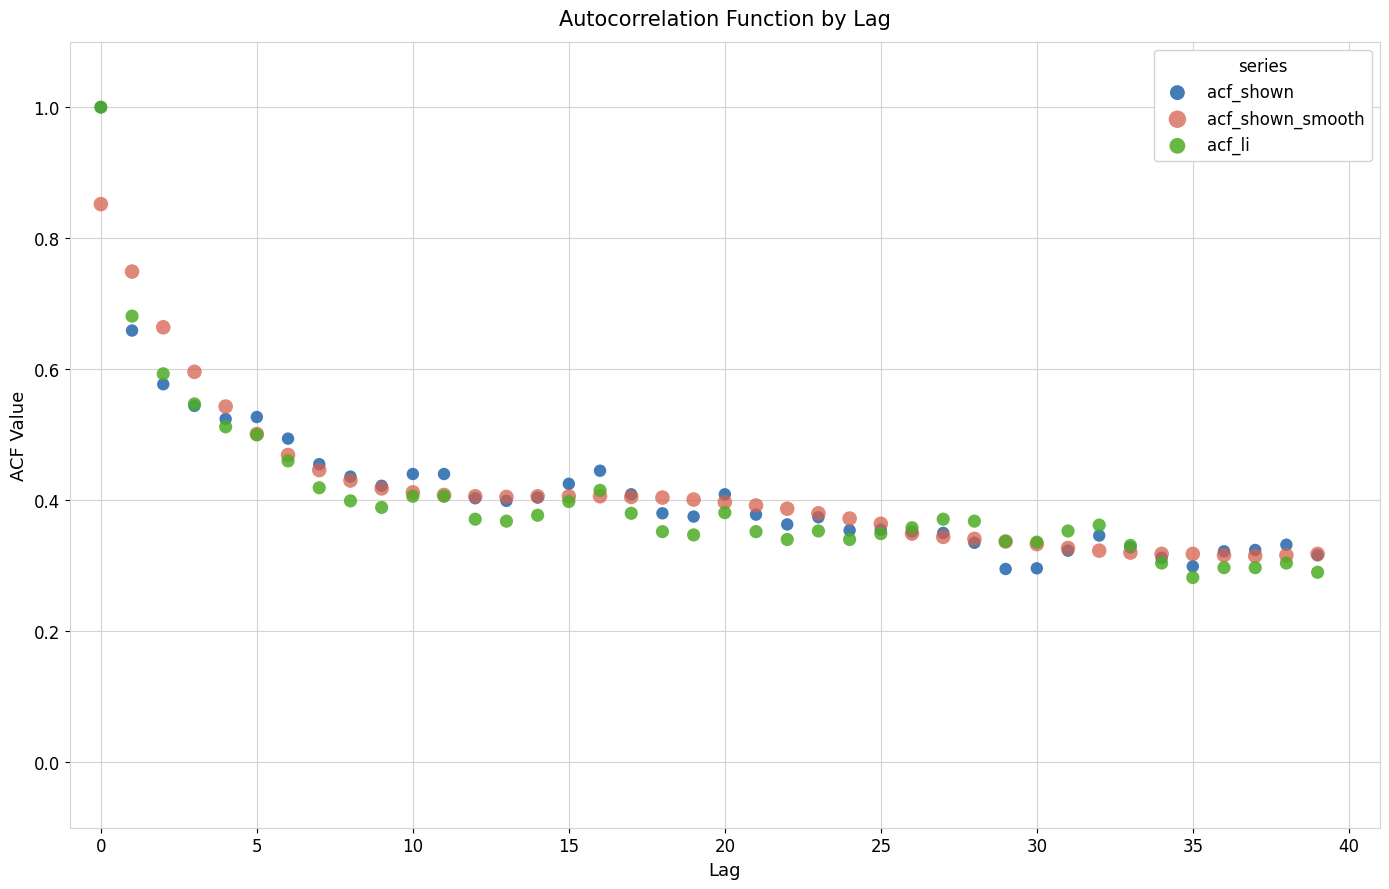

What are all the series names shown in the legend?

acf_shown, acf_shown_smooth, acf_li